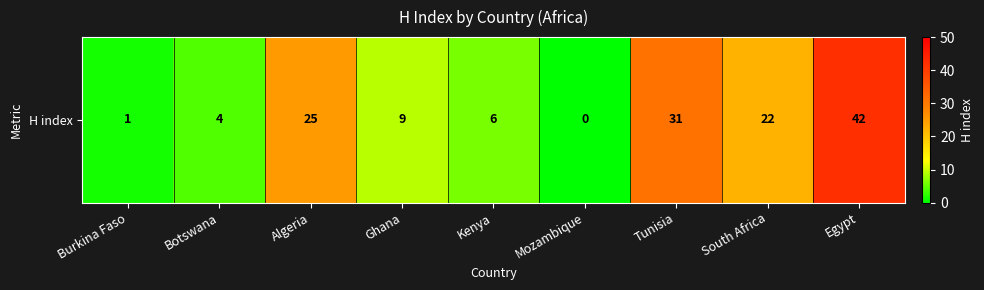

What is the difference between the maximum and minimum values?

42